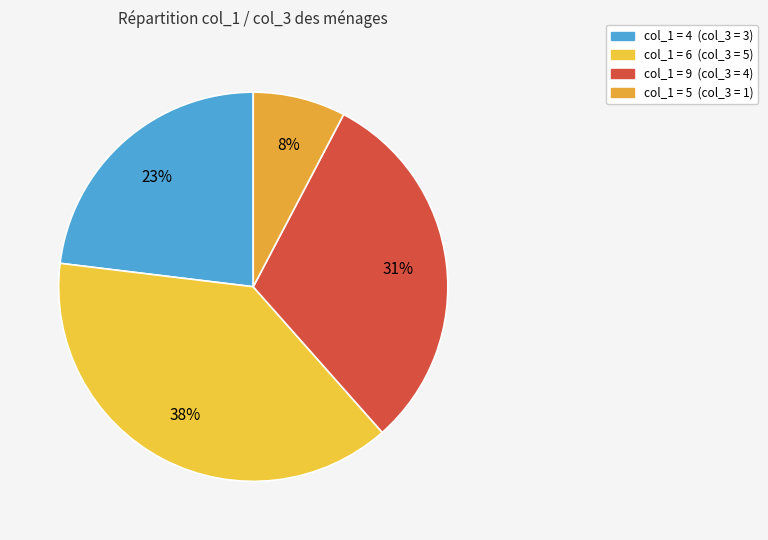

Which slice is the smallest?

5